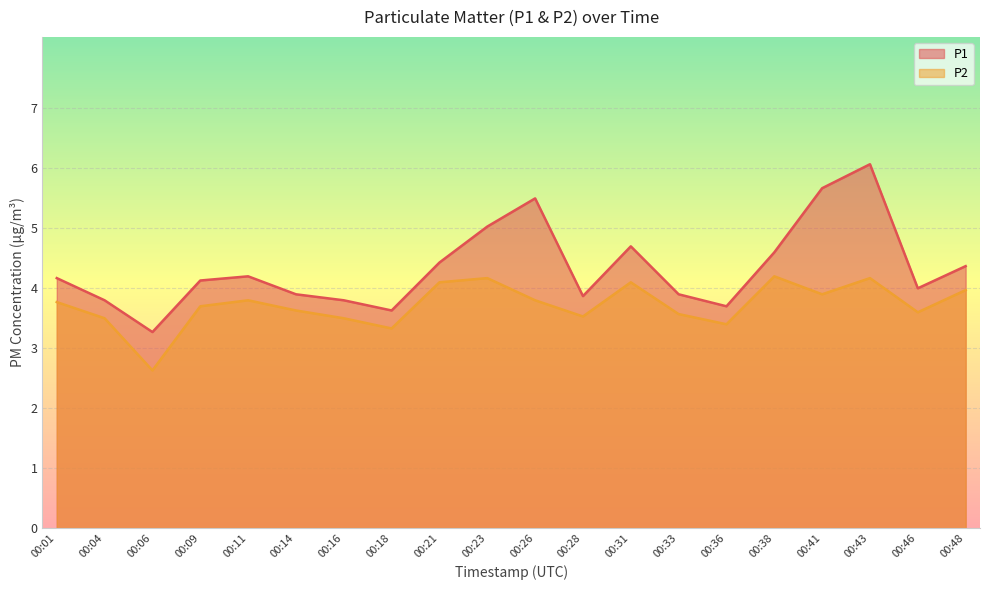

Reading left to right, list all the values displayed in this chart.

P1: 4.2	3.8	3.3	4.1	4.2	3.9	3.8	3.6	4.4	5.0	5.5	3.9	4.7	3.9	3.7	4.6	5.7	6.1	4.0	4.4
P2: 3.8	3.5	2.6	3.7	3.8	3.6	3.5	3.3	4.1	4.2	3.8	3.5	4.1	3.6	3.4	4.2	3.9	4.2	3.6	4.0